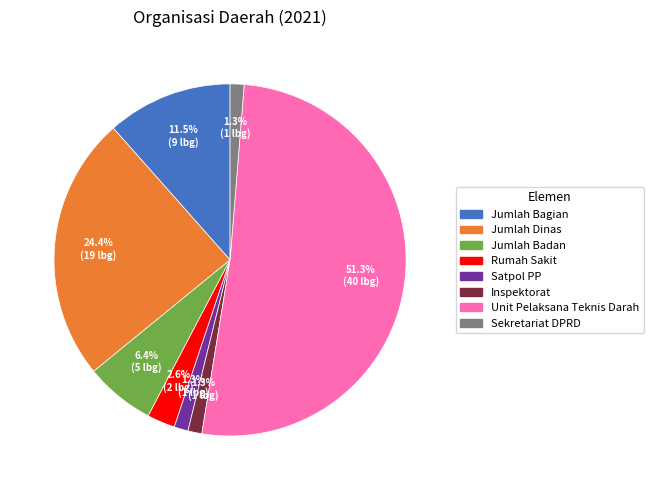

How much of the chart is everything except Sekretariat DPRD?

98.7%